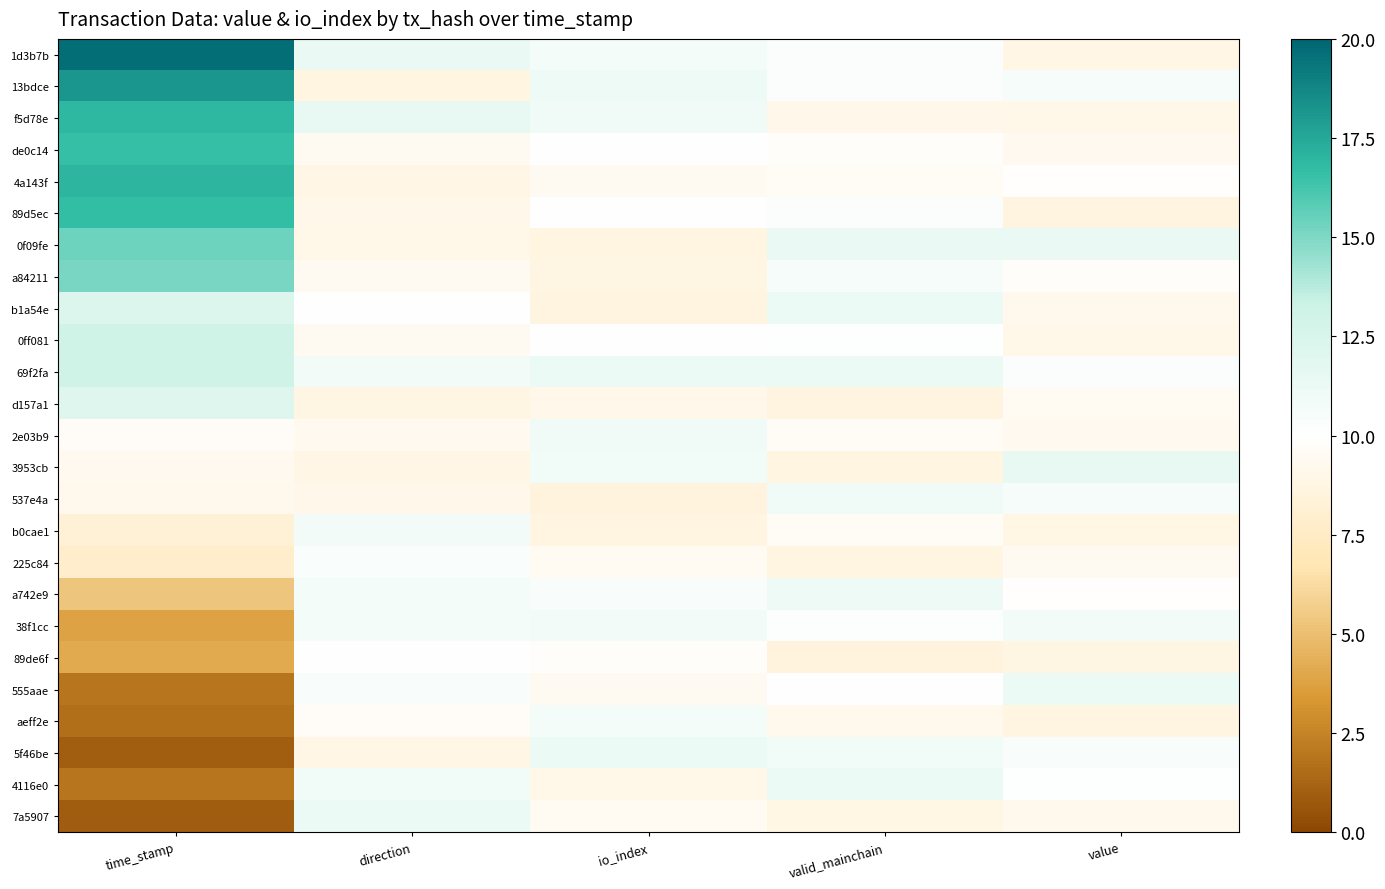

At value, list the series in order from smallest to largest.

89d5ec, aeff2e, 89de6f, b0cae1, 1d3b7b, f5d78e, 0ff081, 7a5907, b1a54e, 2e03b9, de0c14, 225c84, d157a1, a84211, 4a143f, a742e9, 4116e0, 69f2fa, 5f46be, 537e4a, 13bdce, 38f1cc, 555aae, 0f09fe, 3953cb